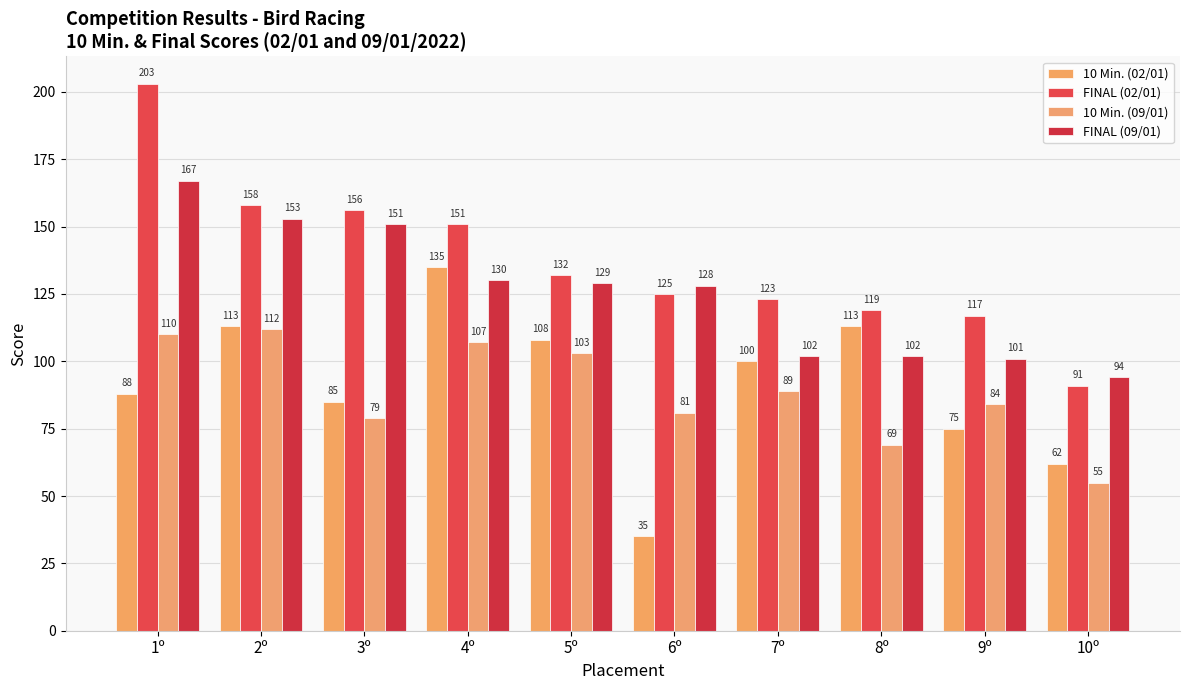

Is it true that 10 Min. (09/01) equals 26 at 8º?

False